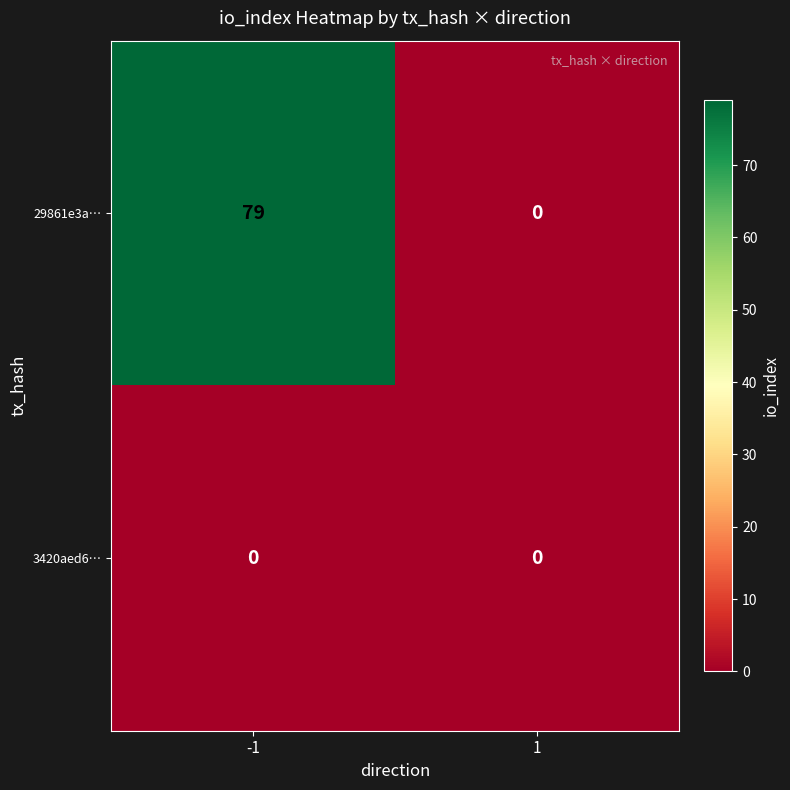

What is the sum of all 29861e3a… values?

79